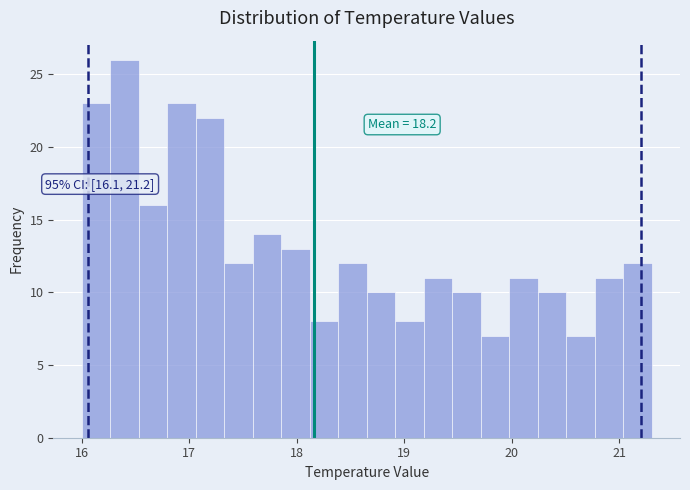

Read against the x-axis, roughly where is the centre of the tallest bar?

16.4